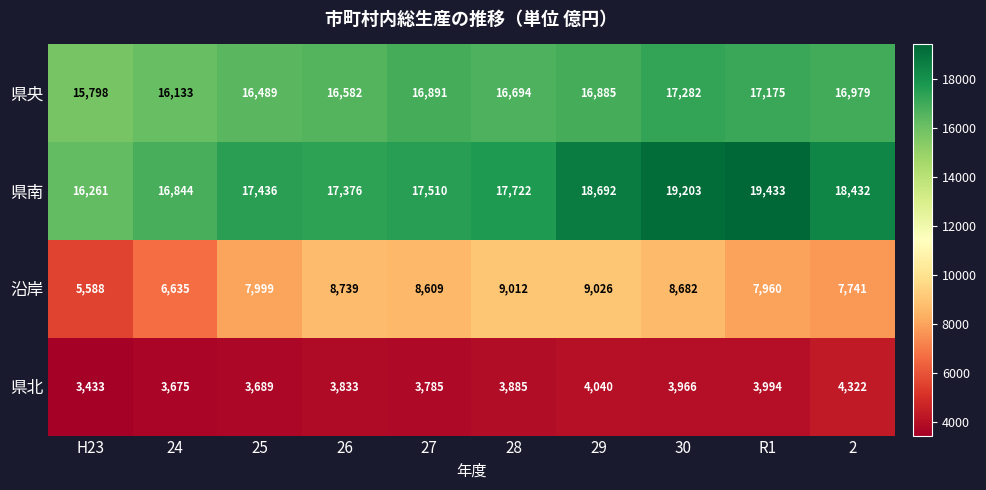

How many values in the 沿岸 series are below 8609?

5